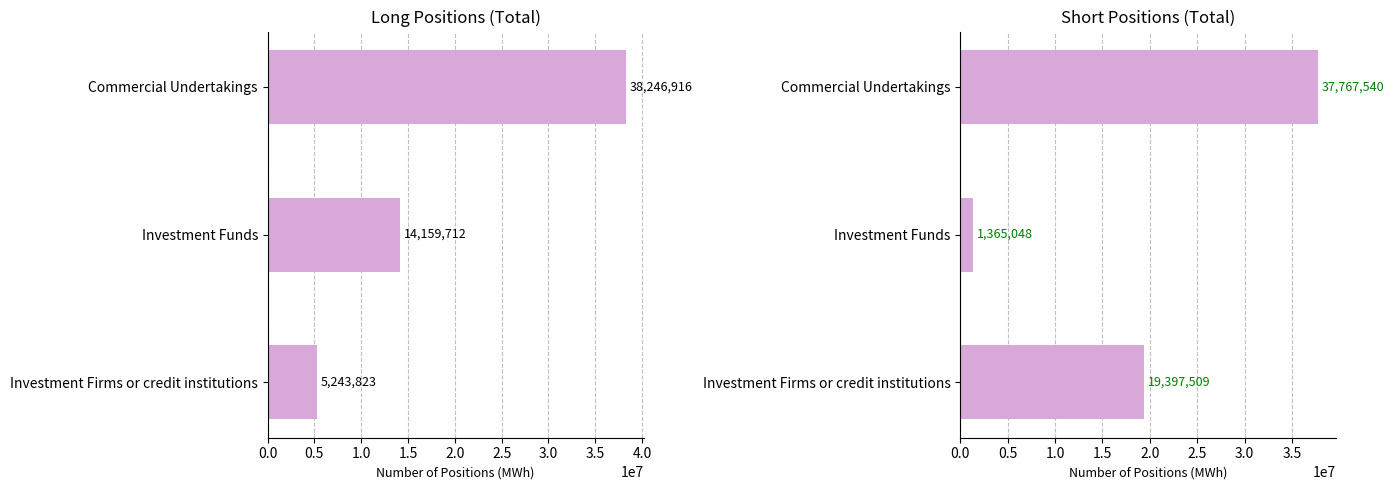

How many data points does each series have?

3